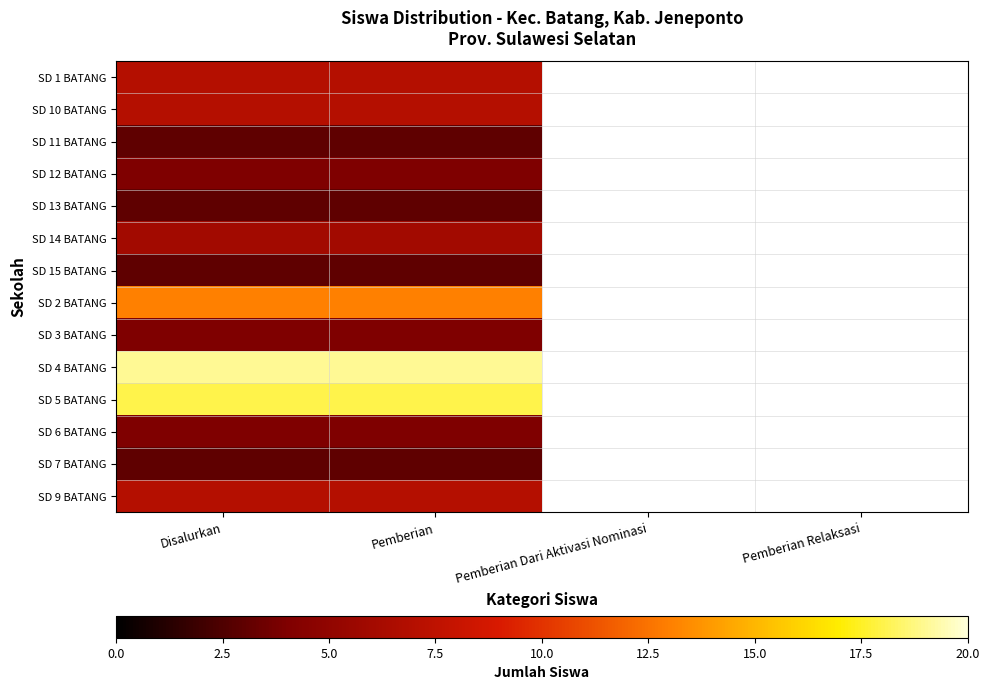

Between Pemberian Relaksasi and Pemberian, which is larger?

Pemberian